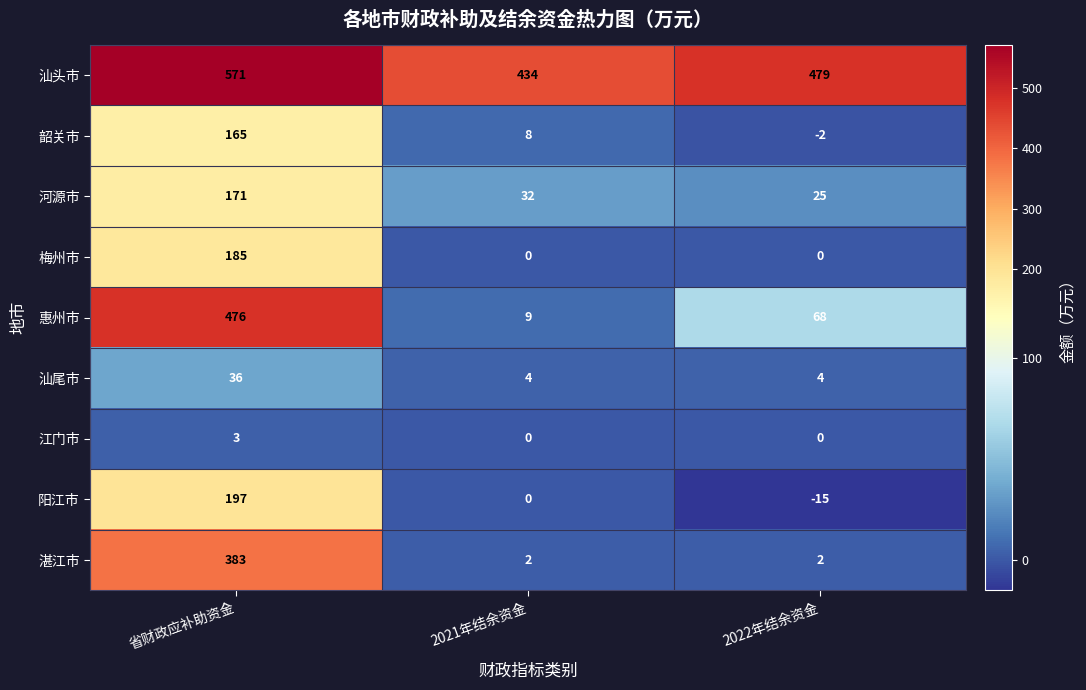

What is the smallest value displayed?

-15